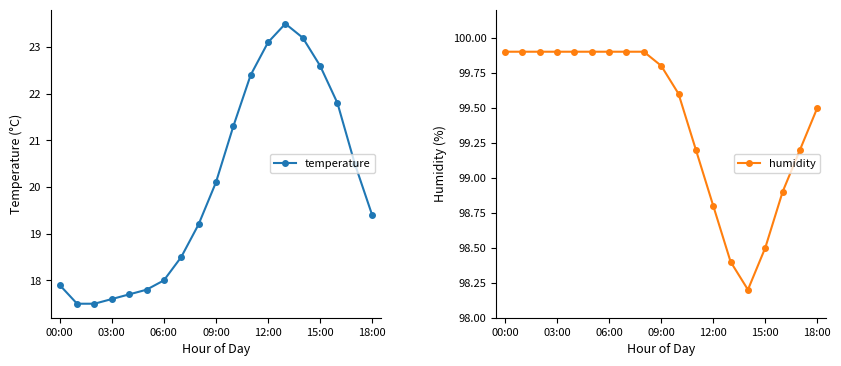

Reading right to left, what are all the values shown in this chart?

temperature: 19.4	20.5	21.8	22.6	23.2	23.5	23.1	22.4	21.3	20.1	19.2	18.5	18.0	17.8	17.7	17.6	17.5	17.5	17.9
humidity: 99.5	99.2	98.9	98.5	98.2	98.4	98.8	99.2	99.6	99.8	99.9	99.9	99.9	99.9	99.9	99.9	99.9	99.9	99.9